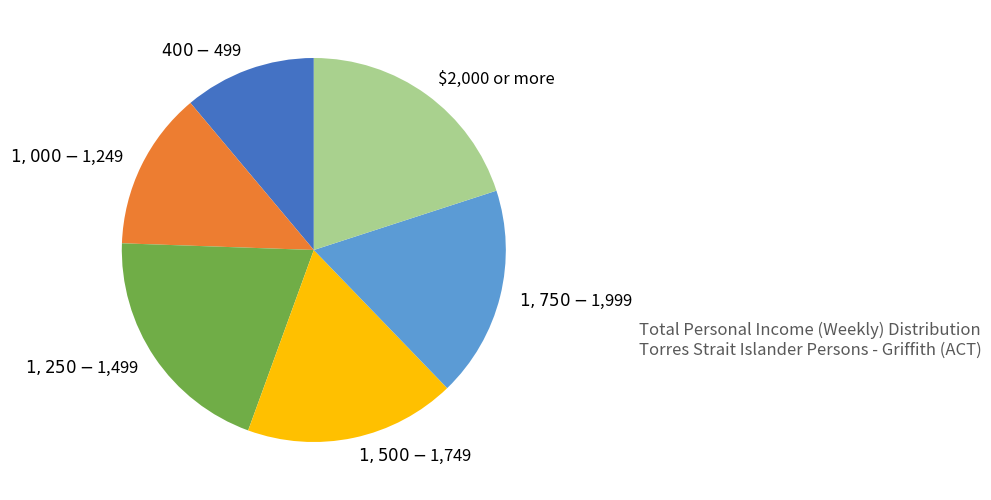

Is it true that $2,000 or more is 29% of the pie?

False